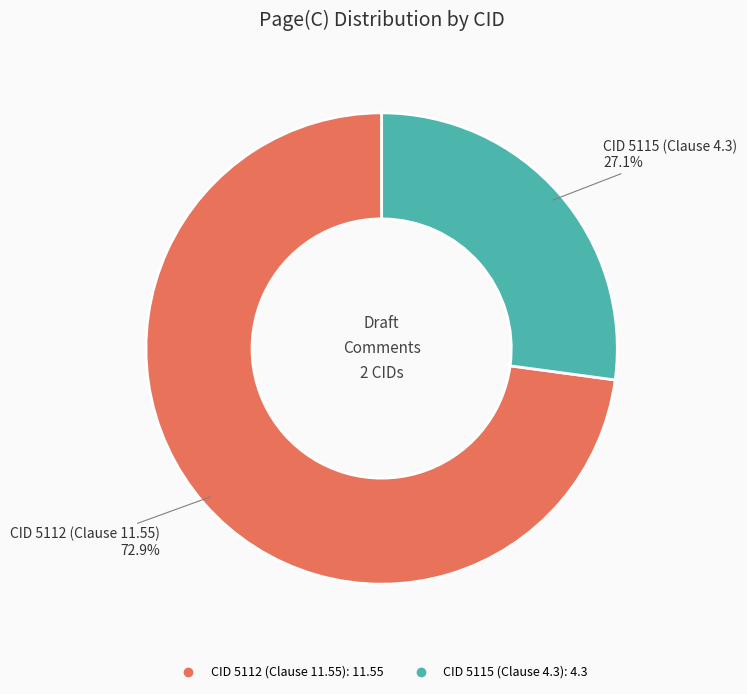

Between CID 5115 (Clause 4.3) and CID 5112 (Clause 11.55), which is larger?

CID 5112 (Clause 11.55)